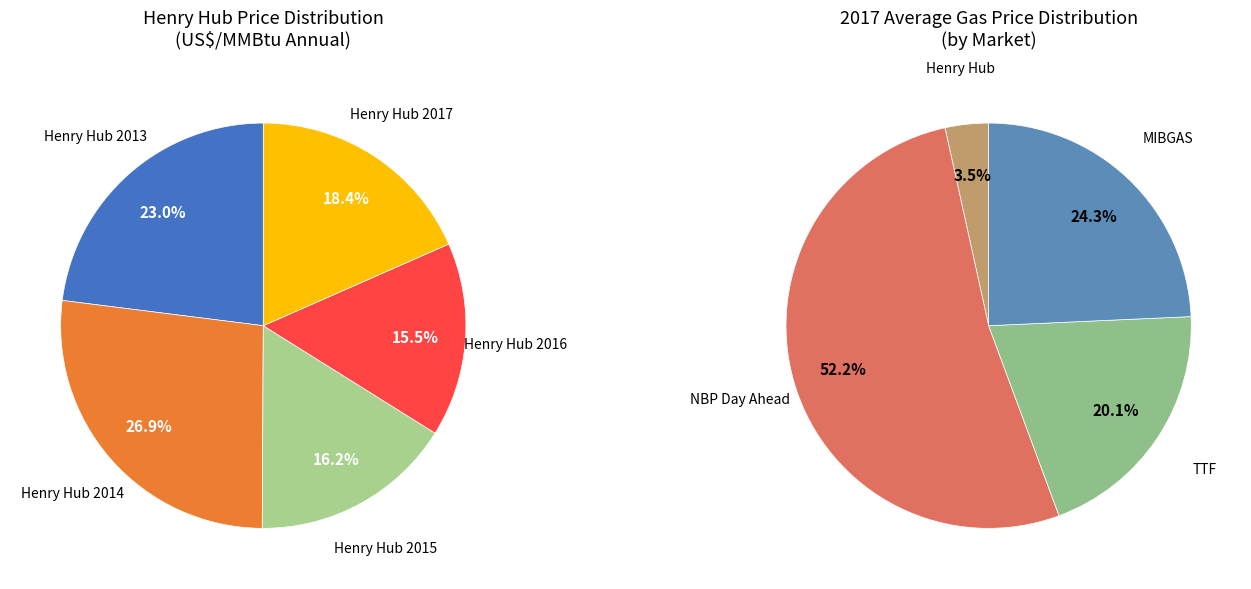

To the nearest percent, what is the difference between the Henry Hub 2015 and Henry Hub 2013 slice percentages?

7%